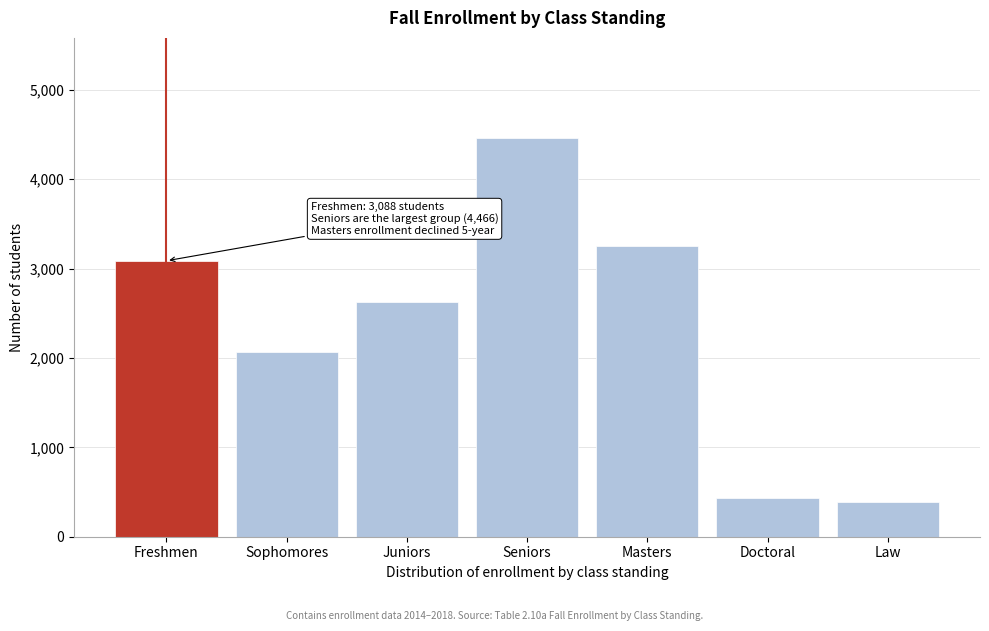

Reading left to right, extract all data points from this chart.

3088	2062	2631	4466	3255	434	390